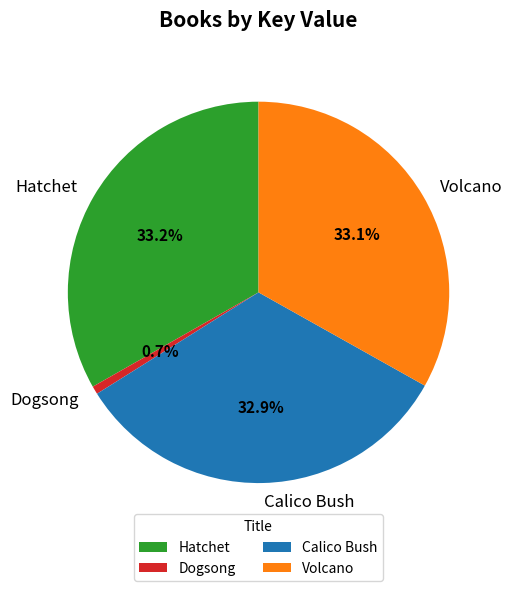

Combined, do Hatchet and Calico Bush account for over 50%?

Yes